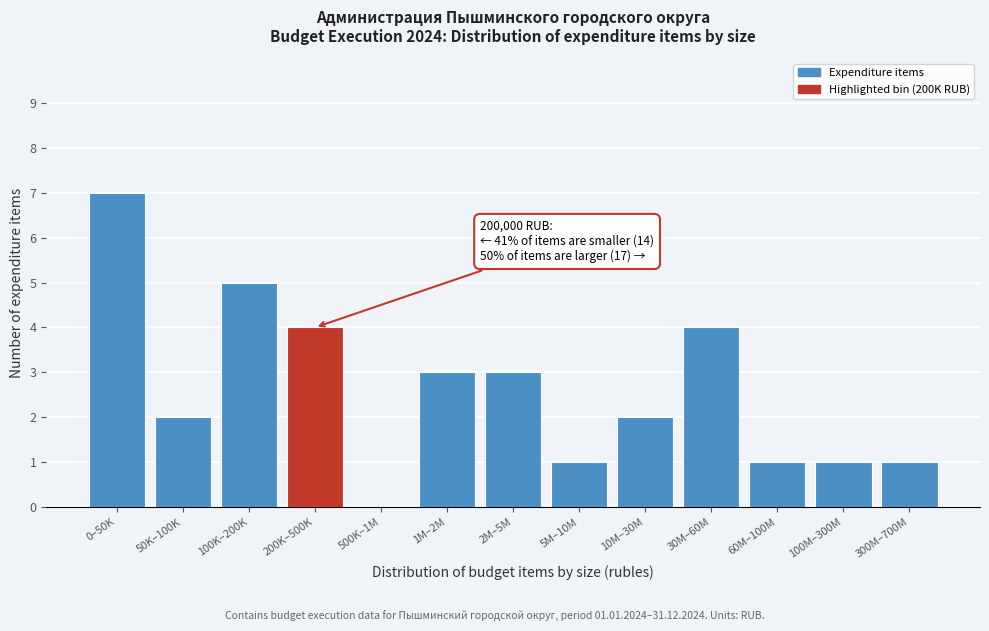

Reading left to right, extract all data points from this chart.

0–50K=7	50K–100K=2	100K–200K=5	200K–500K=4	500K–1M=0	1M–2M=3	2M–5M=3	5M–10M=1	10M–30M=2	30M–60M=4	60M–100M=1	100M–300M=1	300M–700M=1